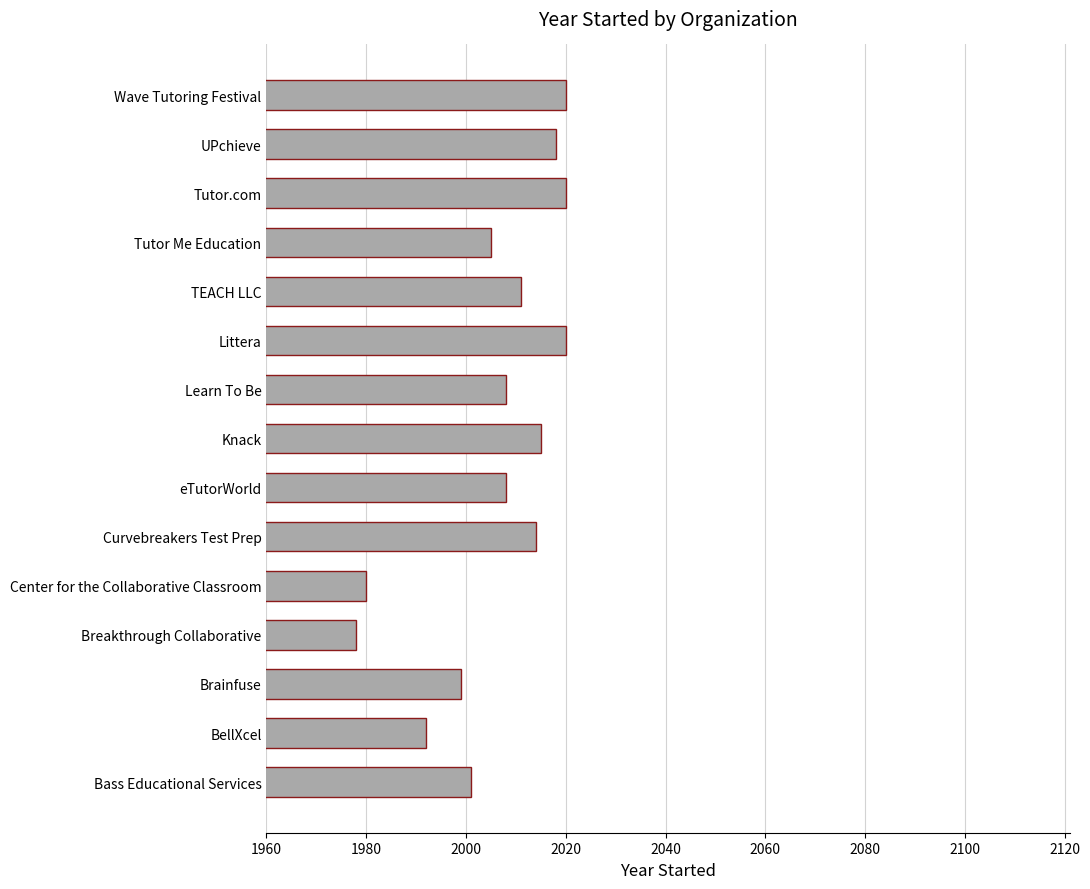

What is the ratio of the value at Center for the Collaborative Classroom to the value at Curvebreakers Test Prep?

1.0